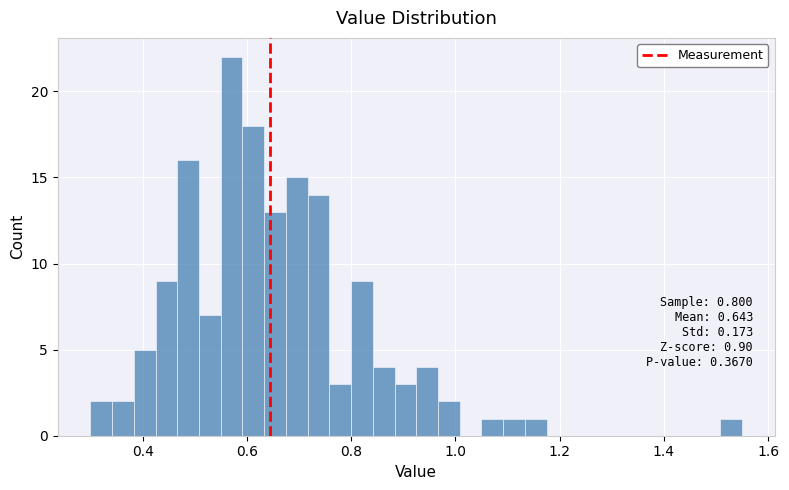

Around what value on the x-axis is the tallest bar? Give the approximate position of its centre, as read against the axis.

0.58